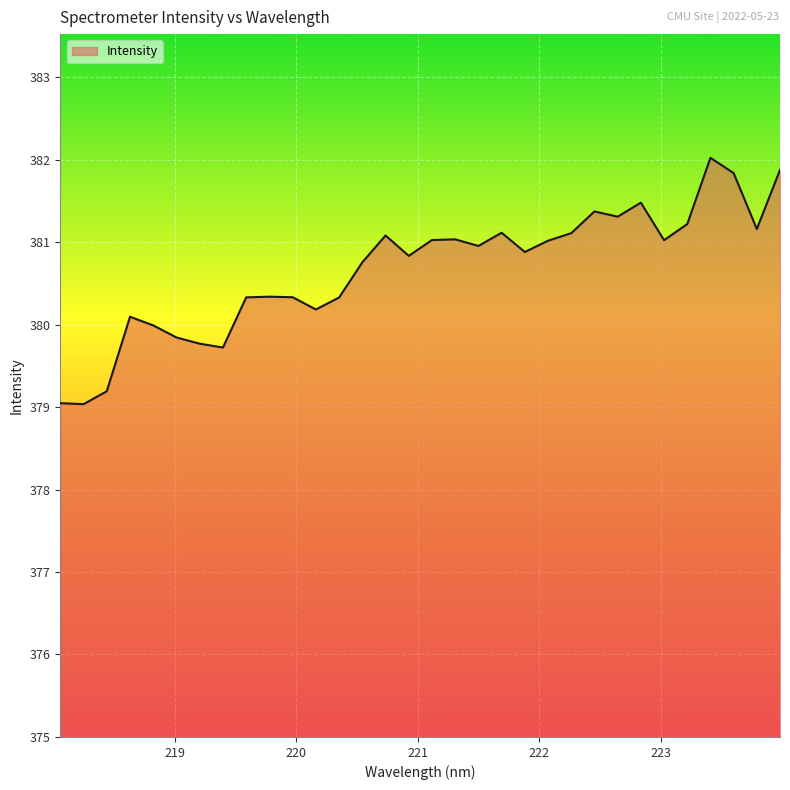

What is the difference between the maximum and minimum values?

3.0